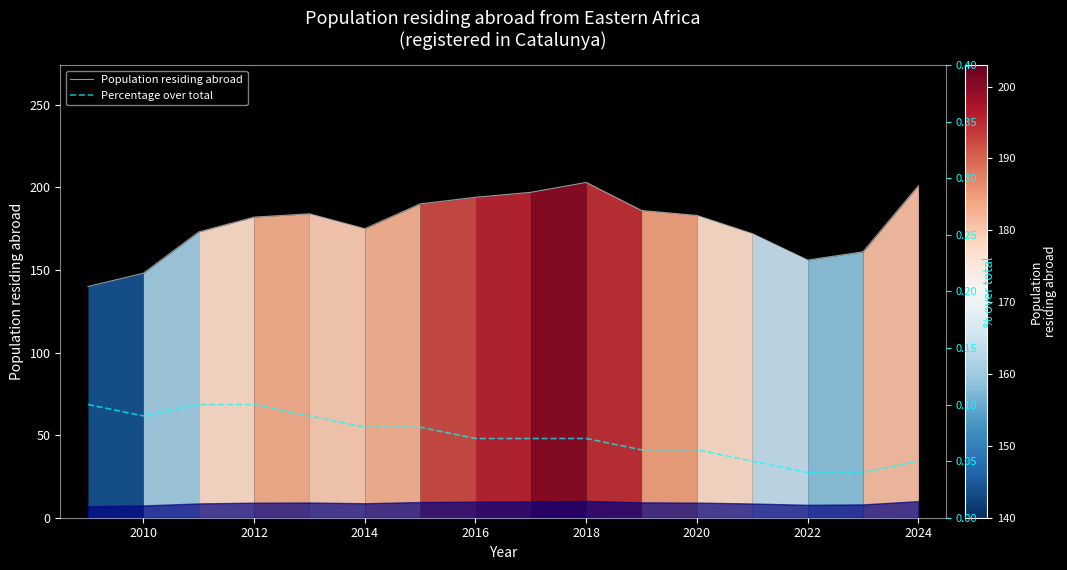

How many lines are shown in the chart?

2